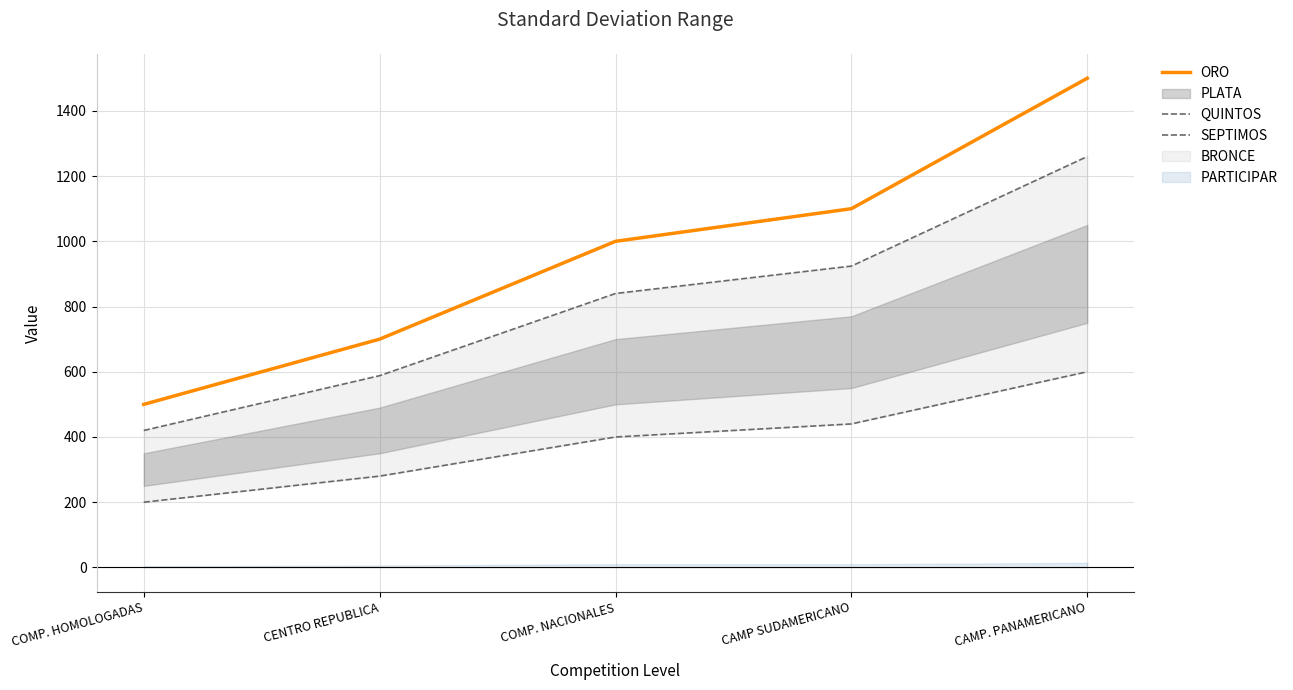

What is the greatest value displayed?

1500